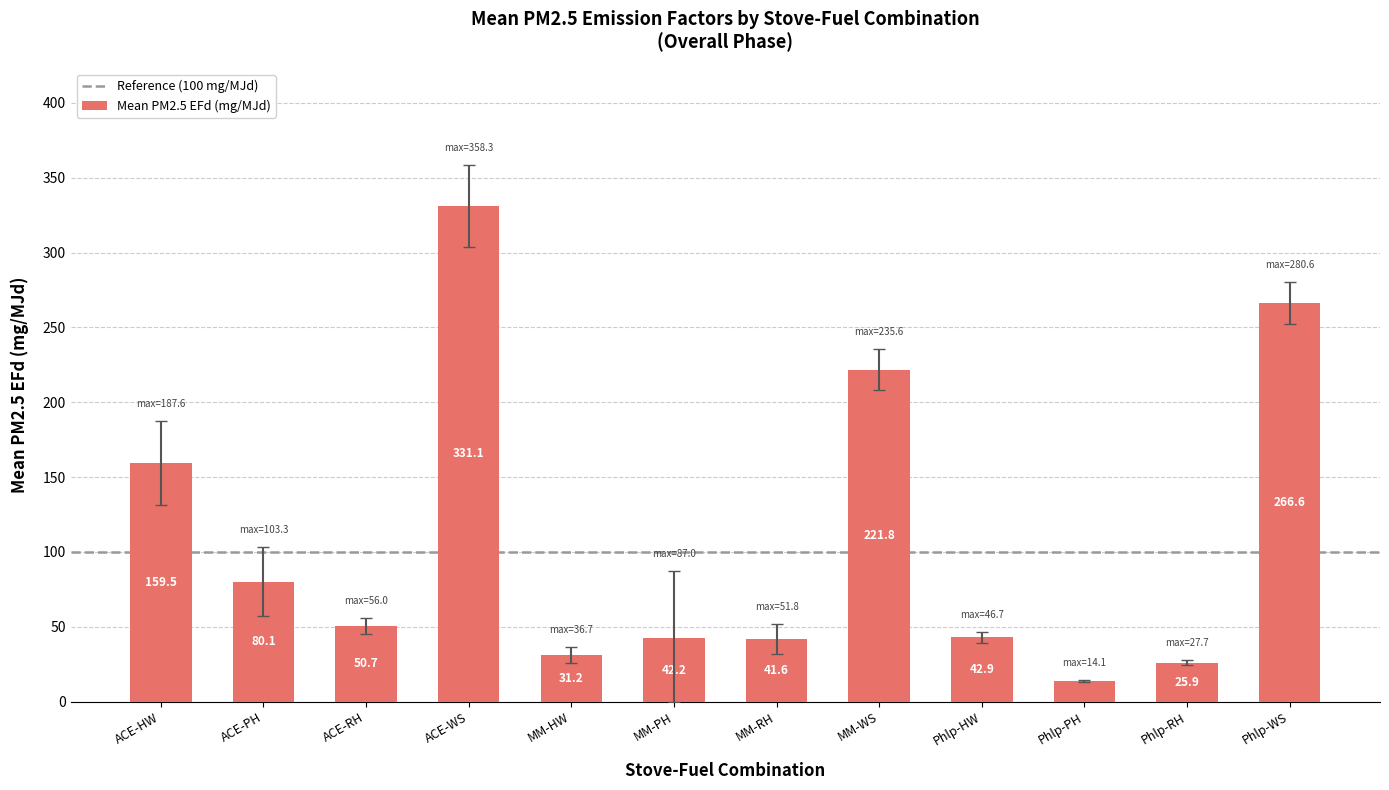

What is the smallest value displayed?

13.5